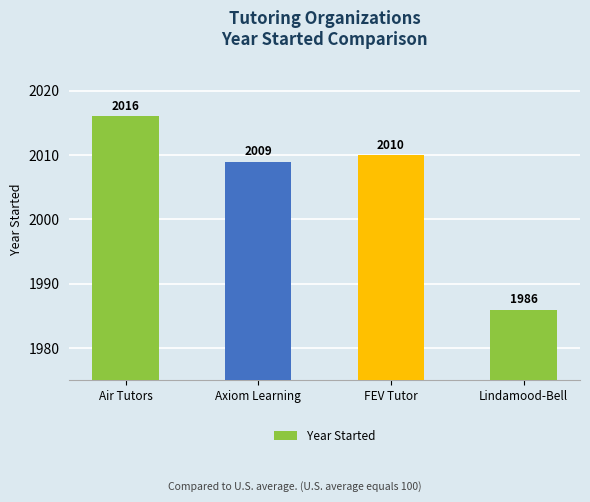

List the labels in order of value, smallest first.

Lindamood-Bell, Axiom Learning, FEV Tutor, Air Tutors